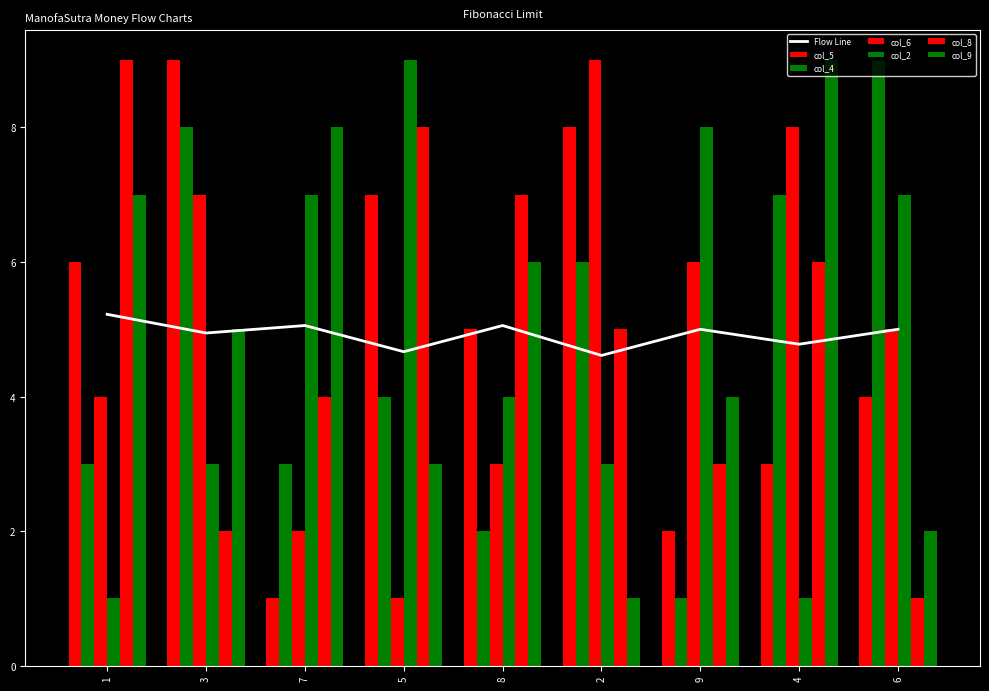

Reading left to right, transcribe all the data shown in this chart.

col_5: 1=6	3=9	7=1	5=7	8=5	2=8	9=2	4=3	6=4
col_4: 1=3	3=8	7=3	5=4	8=2	2=6	9=1	4=7	6=9
col_6: 1=4	3=7	7=2	5=1	8=3	2=9	9=6	4=8	6=5
col_2: 1=1	3=3	7=7	5=9	8=4	2=3	9=8	4=1	6=7
col_8: 1=9	3=2	7=4	5=8	8=7	2=5	9=3	4=6	6=1
col_9: 1=7	3=5	7=8	5=3	8=6	2=1	9=4	4=9	6=2